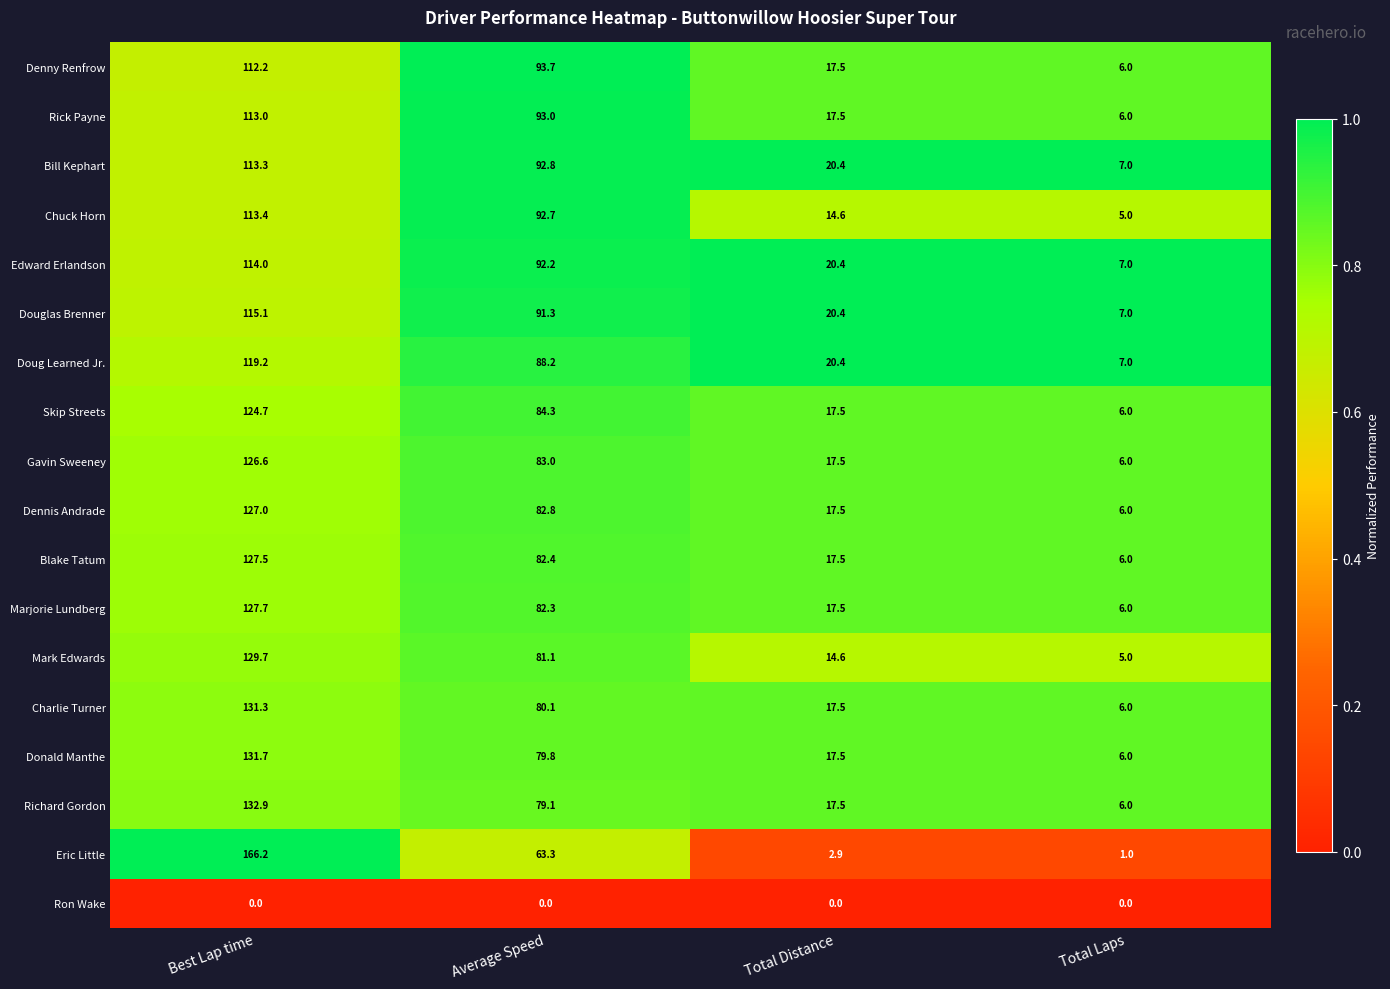

What value does the Doug Learned Jr. series have at Total Laps?

7.0